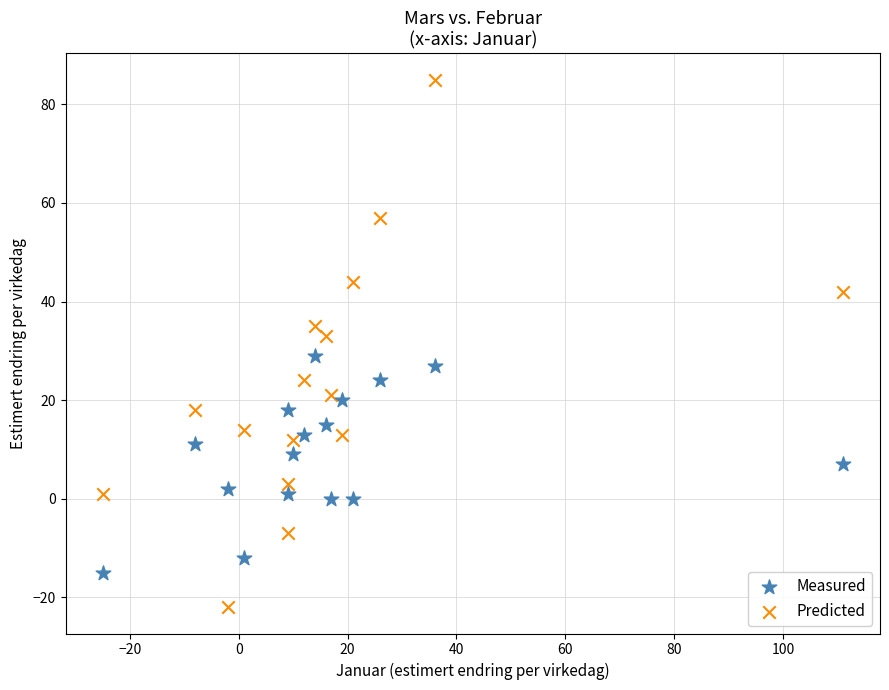

Which series contains the lowest Y value?

Predicted